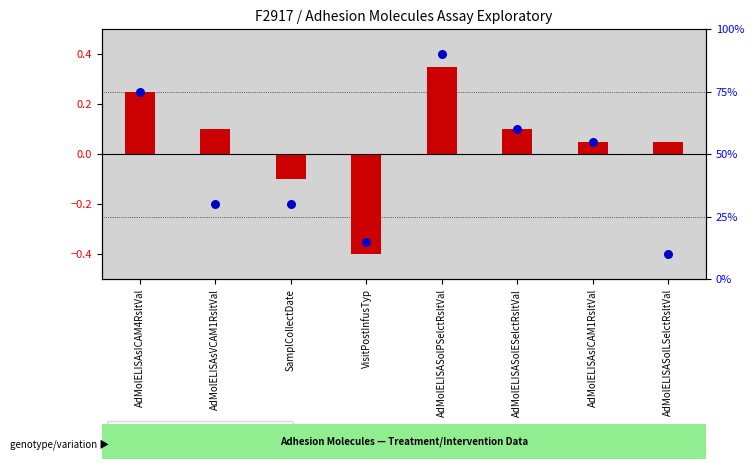

Which series has the largest total across all categories?

percentile rank within the sample